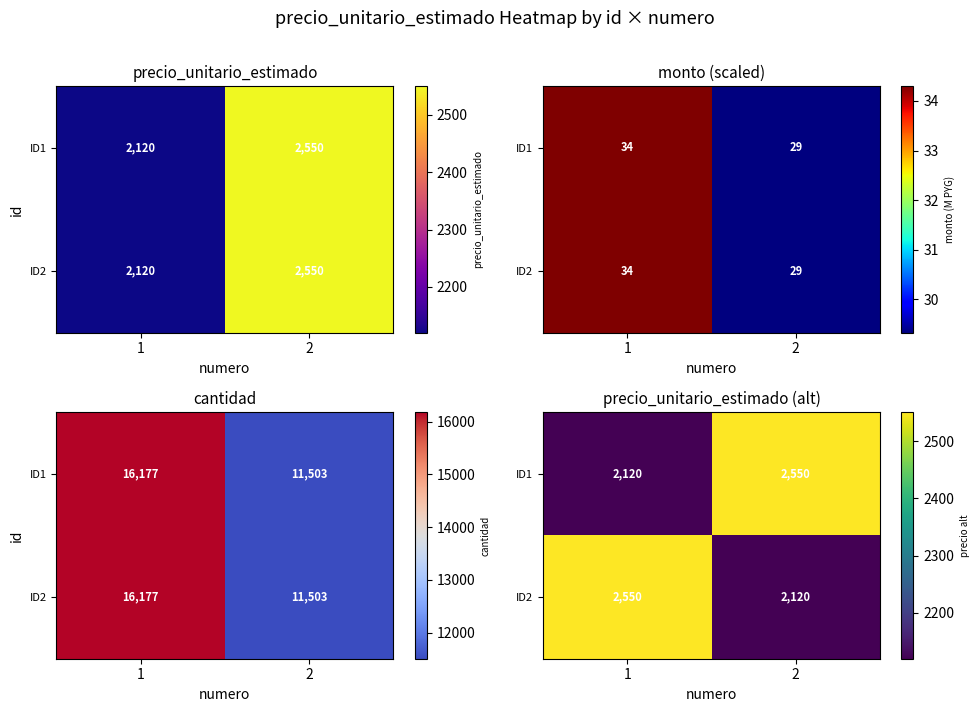

Which category has the lowest value across all series?

1